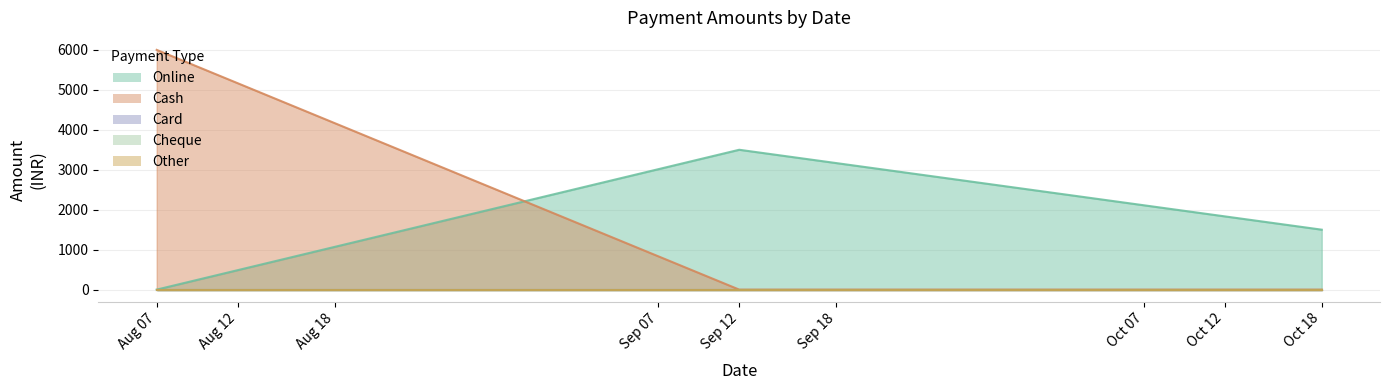

Reading left to right, extract all data points from this chart.

Online: 0	3500	1500
Cash: 6000	0	0
Card: 0	0	0
Cheque: 0	0	0
Other: 0	0	0